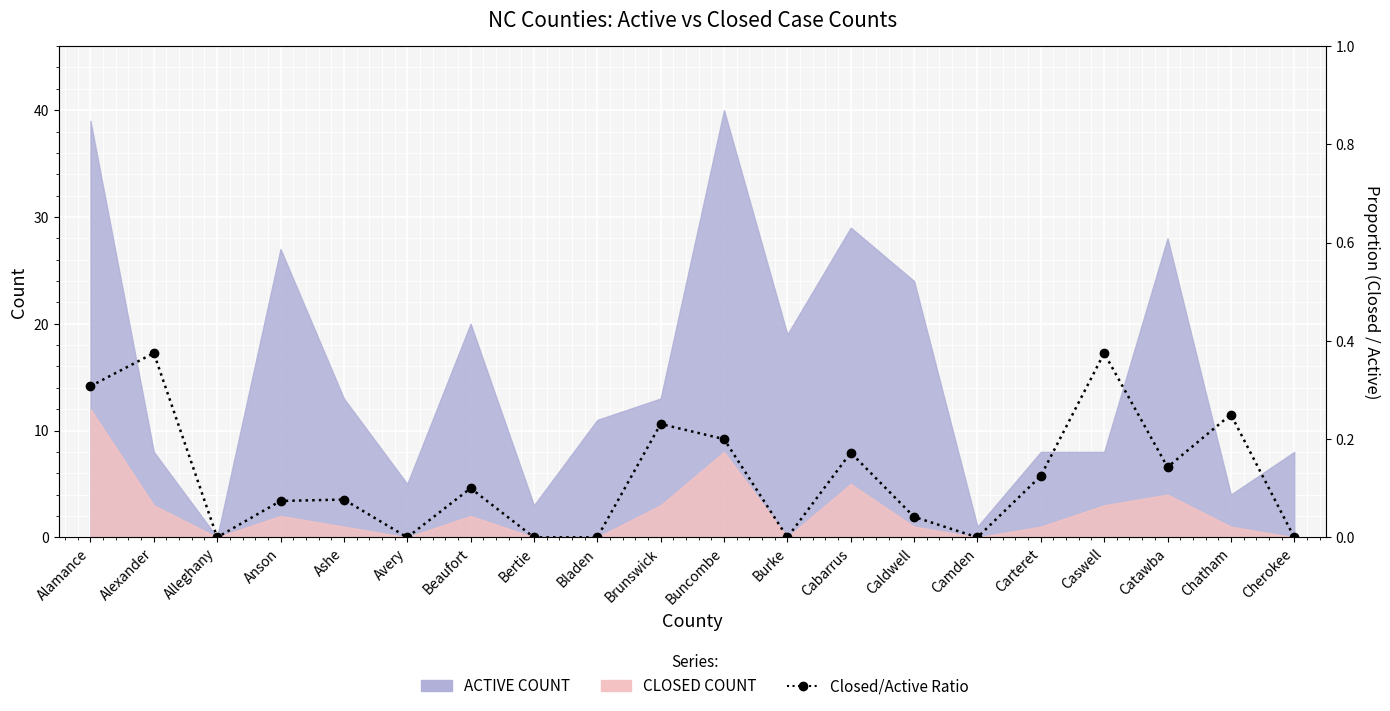

Which has a higher value, Avery or Cabarrus?

Cabarrus